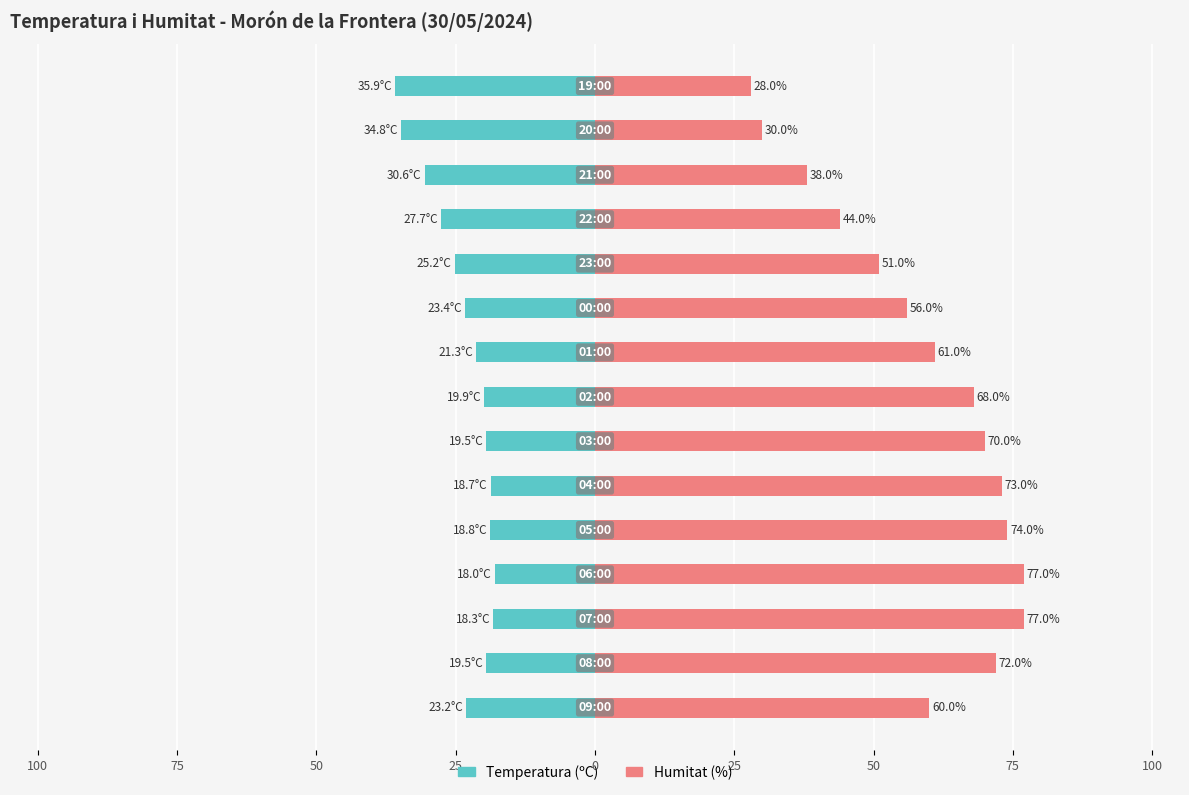

Rank the series by their maximum value, from highest to lowest.

Humitat (%), Temperatura (ºC)